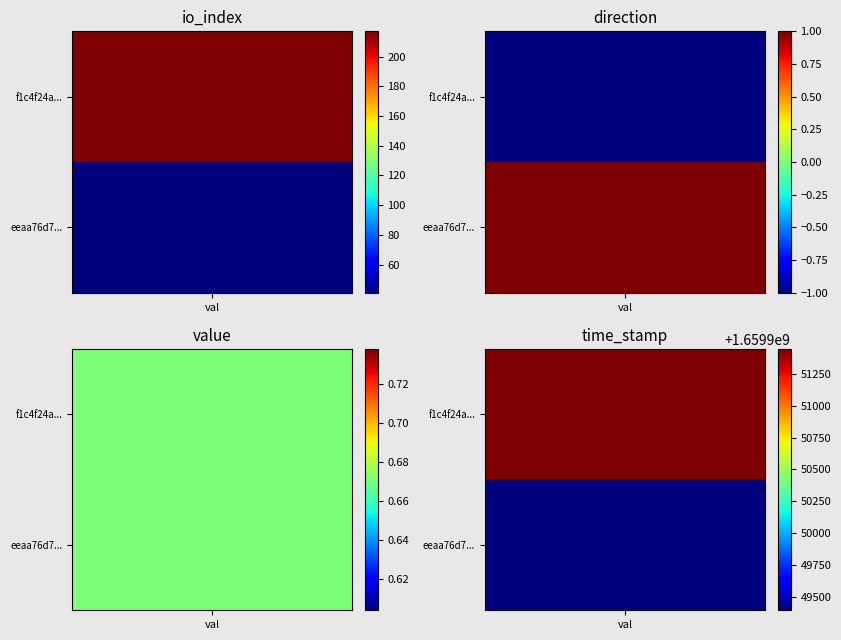

At io_index, list the series in order from largest to smallest.

f1c4f24aec3906a3d996b573cfb4a9294818f51, eeaa76d7122704e34ec661c29ae6ccab100090f